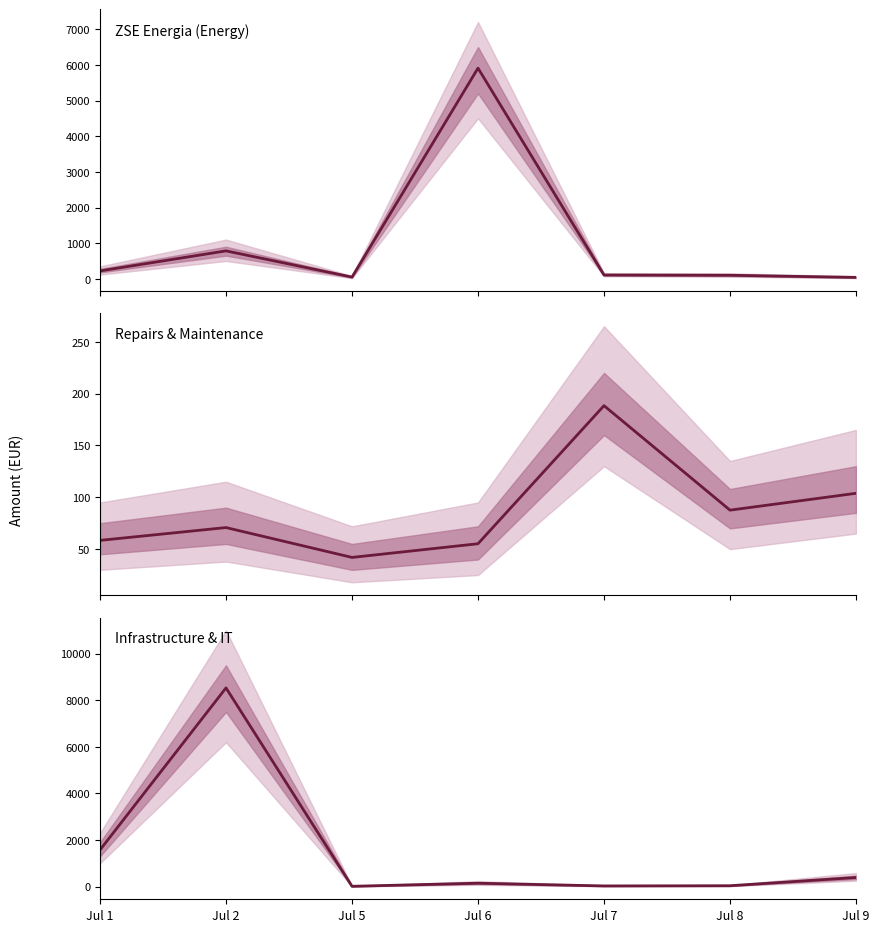

Does the chart have visible grid lines?

No